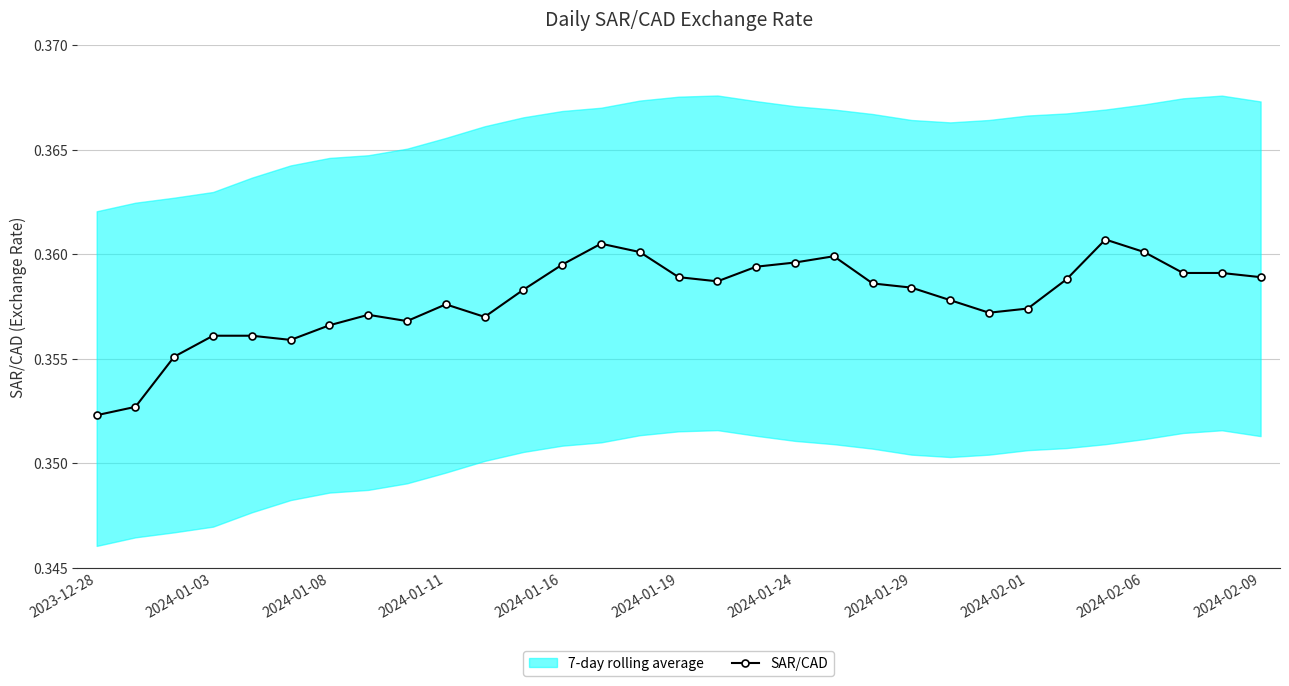

How many points are higher than both their immediate neighbors (excluding endpoints)?

5